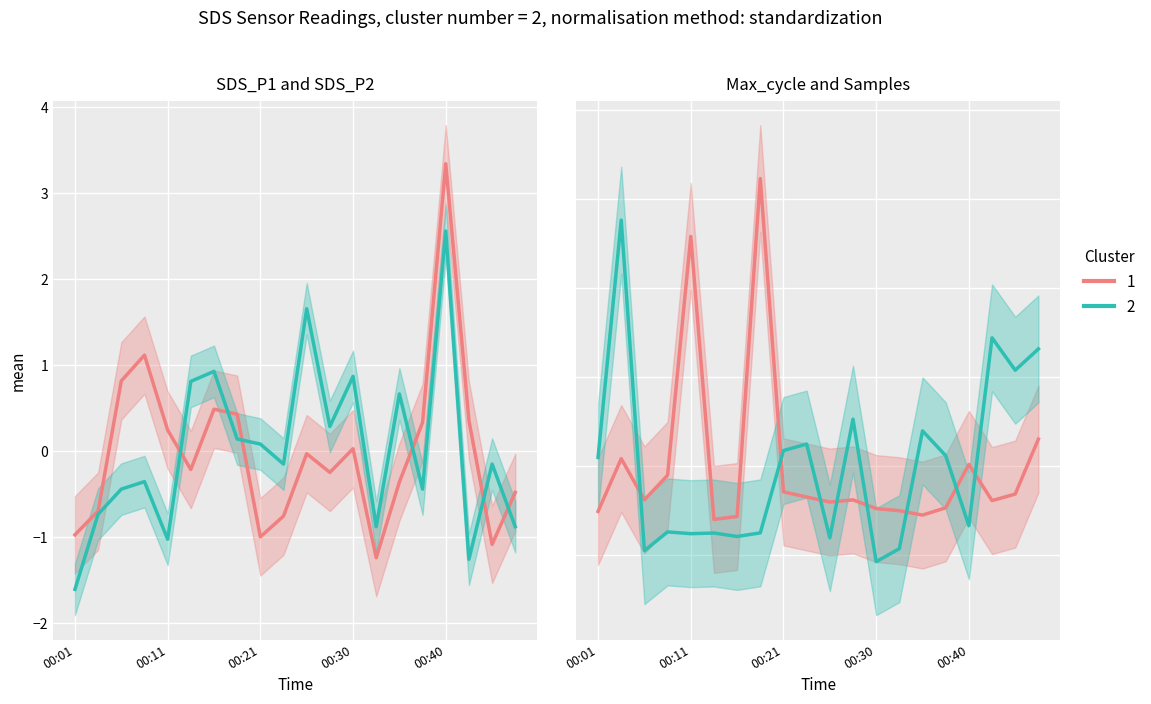

Is the value of Max_cycle at 00:40 greater than the value of SDS_P1 at 00:23?

Yes